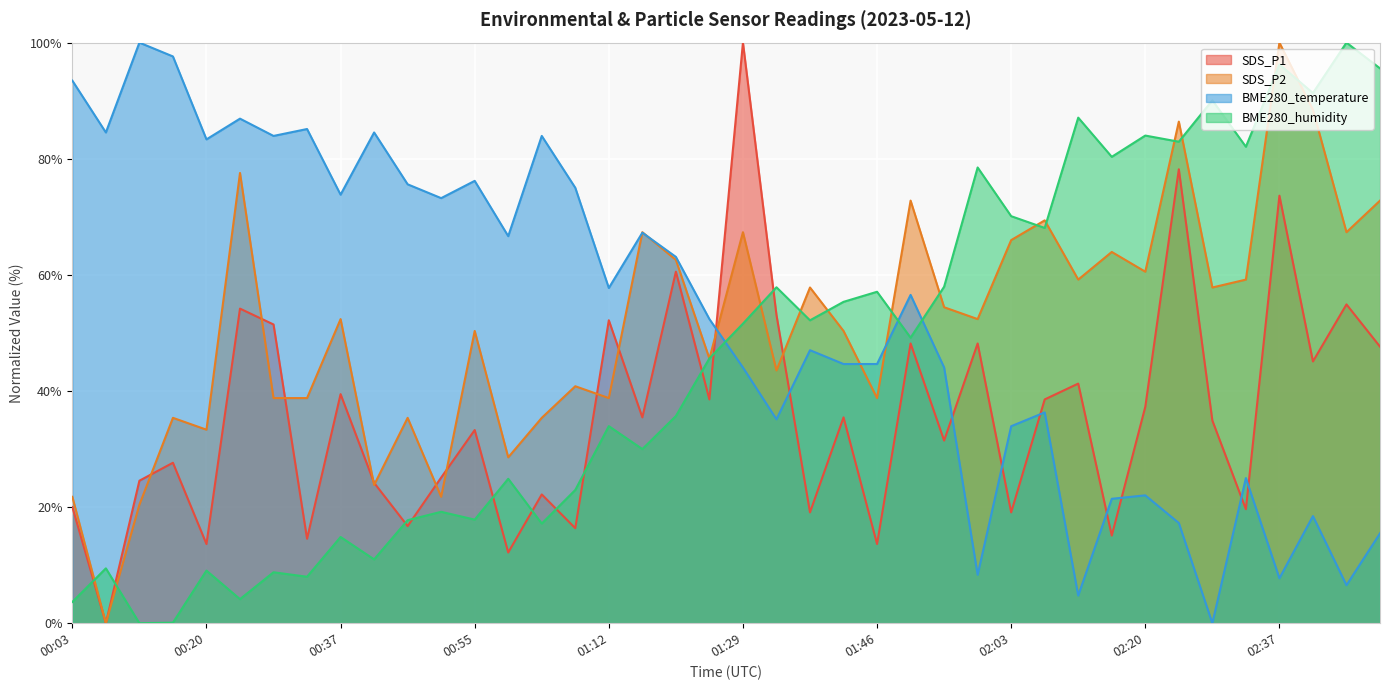

In BME280_temperature, how many points are lower than both neighbors (excluding endpoints)?

13